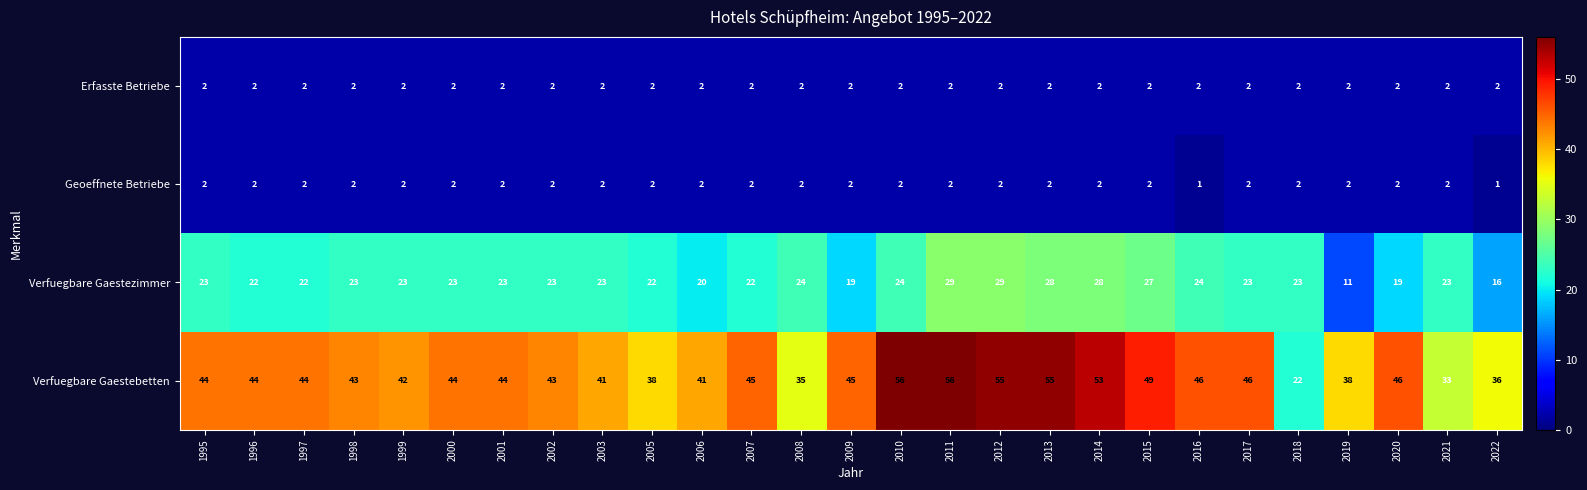

What value does the Verfuegbare Gaestezimmer series have at 2015, to the nearest 10?

30